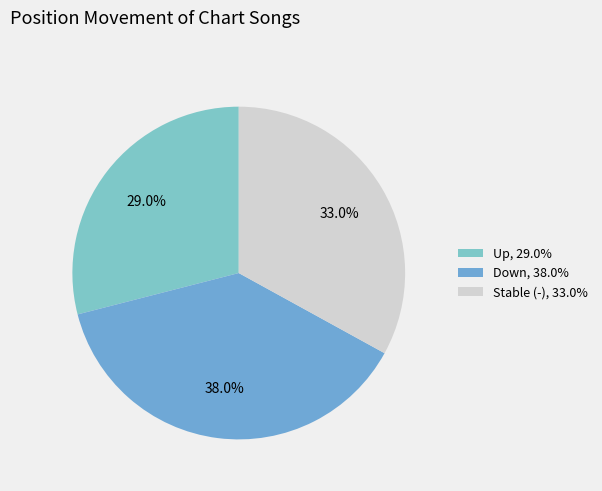

To the nearest percent, what is the average slice percentage?

33%